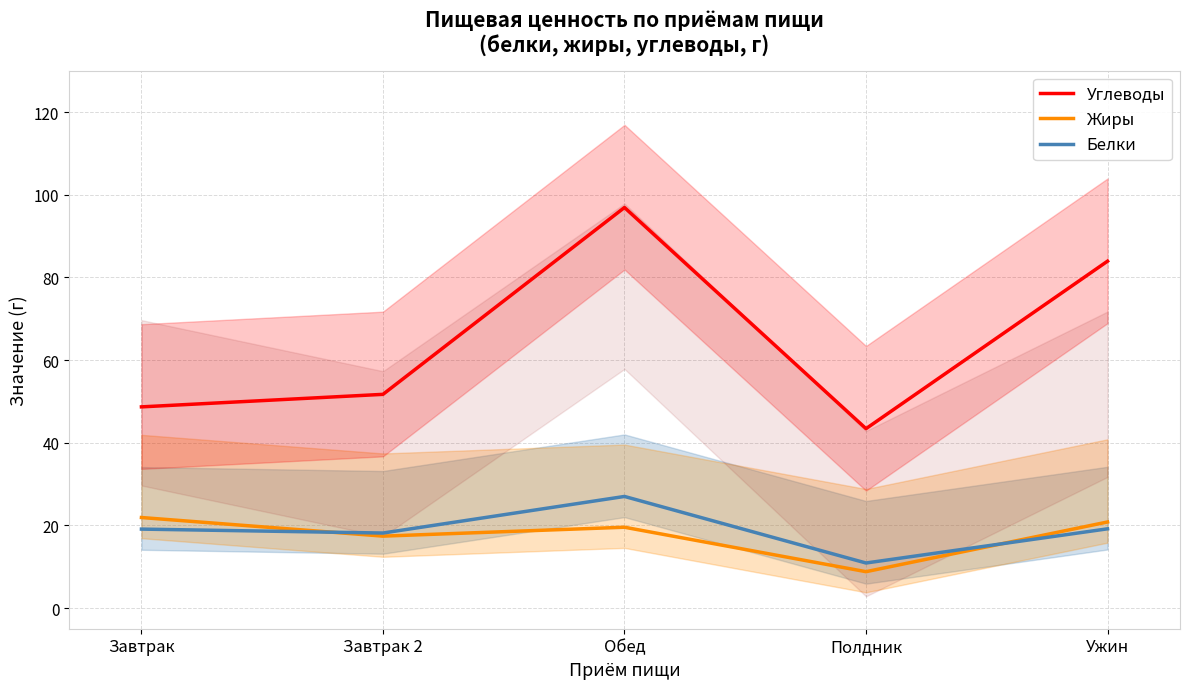

At which category does Белки reach its first local valley?

Завтрак 2